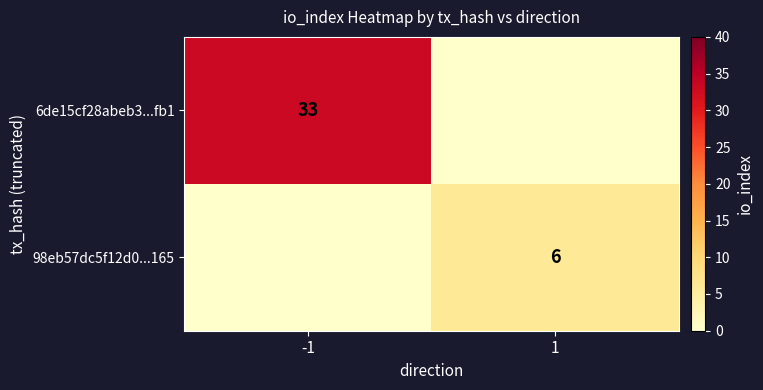

The value of 98eb57dc5f12d0...165 at 1 is 9. True or false?

False